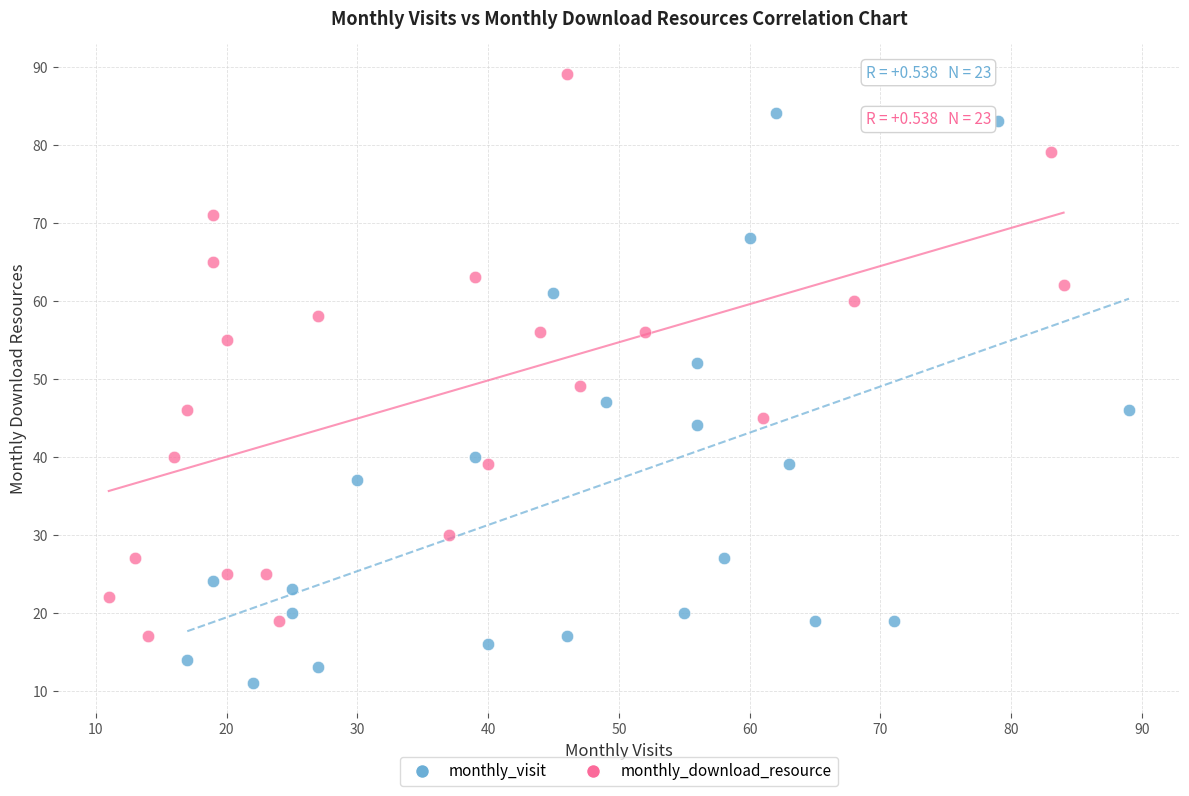

Which series reaches the maximum Y coordinate?

monthly_download_resource